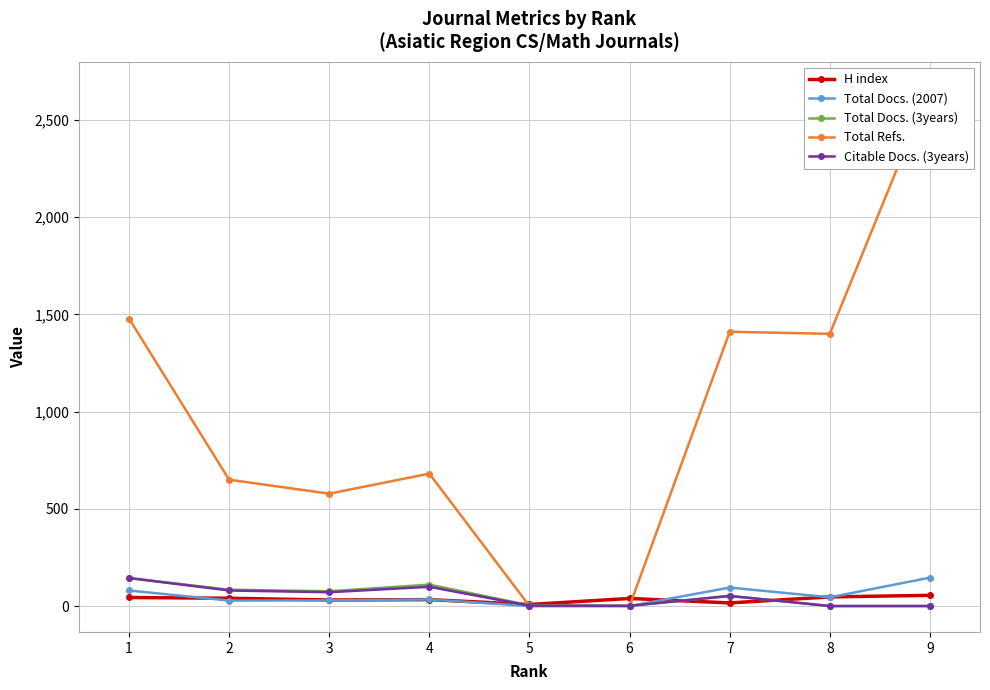

Is the value of Total Docs. (3years) at 7 greater than the value of Total Docs. (2007) at 8?

Yes